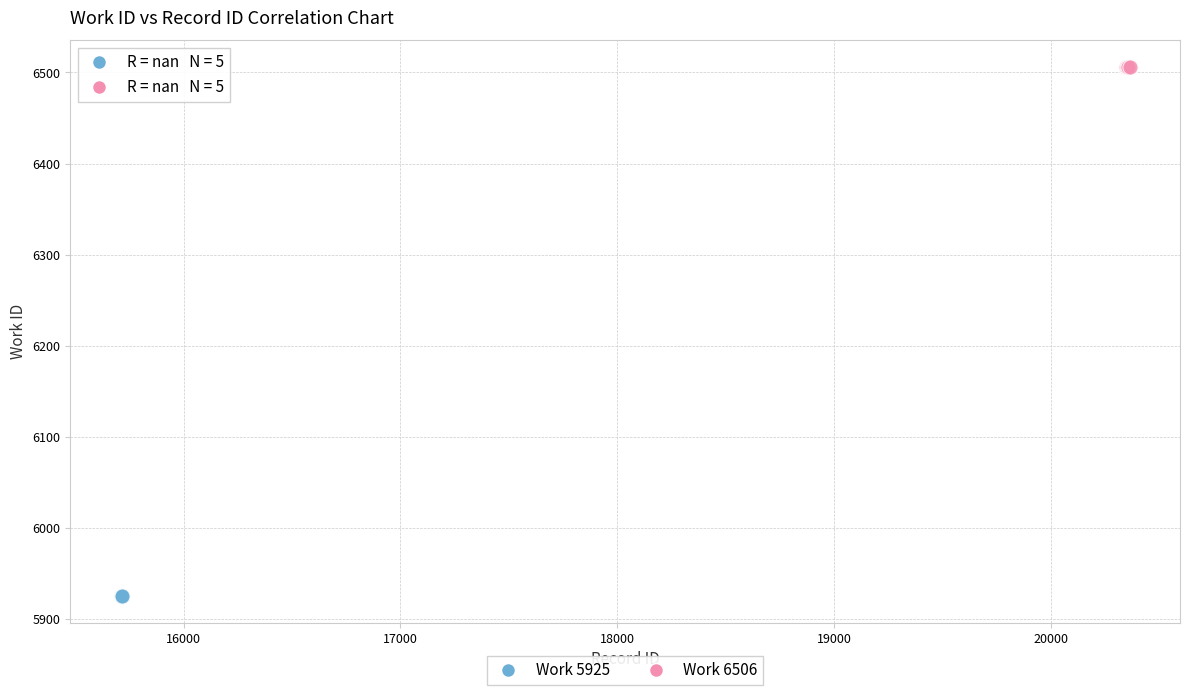

Which series reaches the minimum Y coordinate?

Work 5925